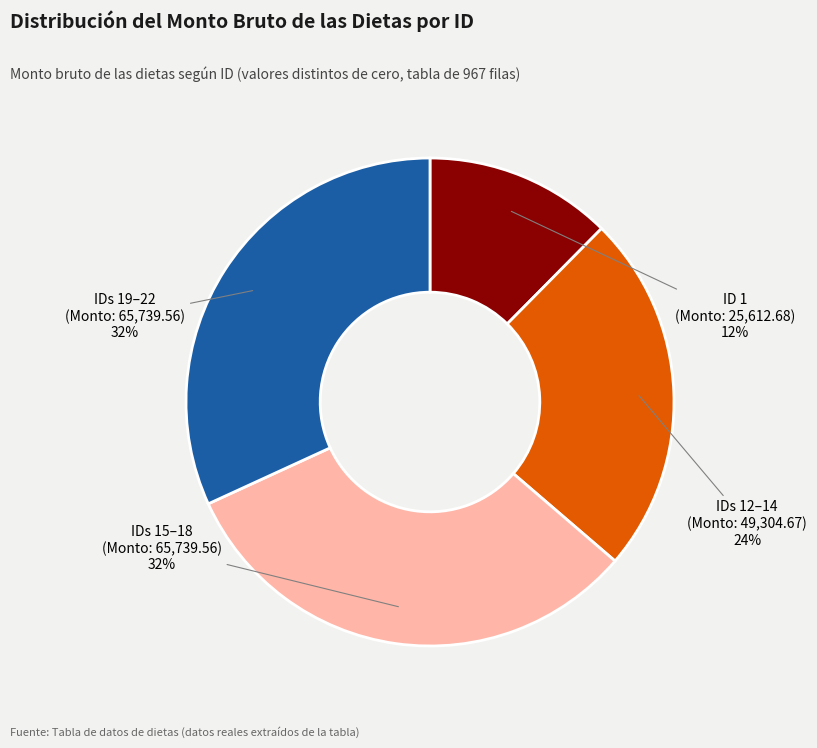

Is there a majority slice in this chart?

No